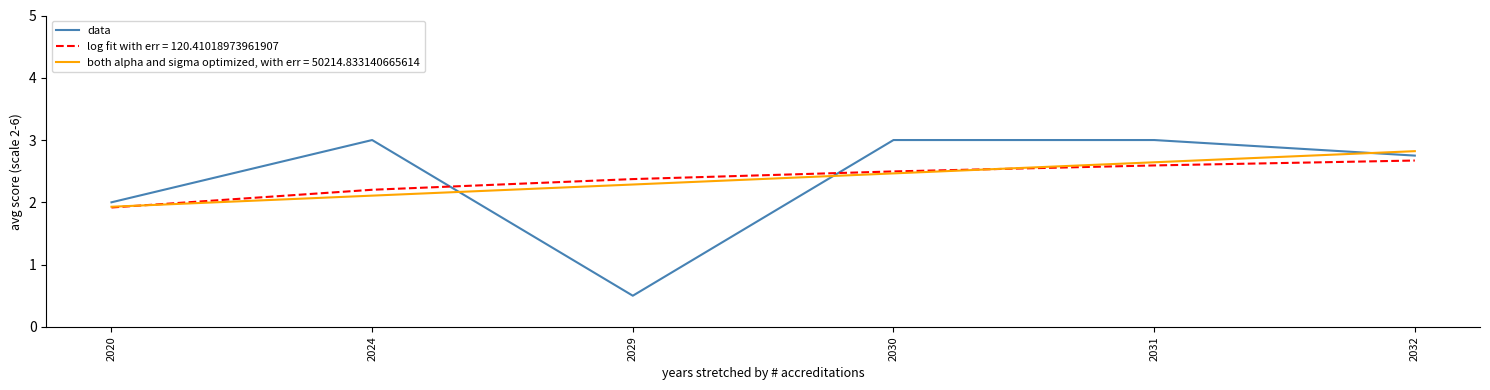

At which label is data closest to 1?

2029